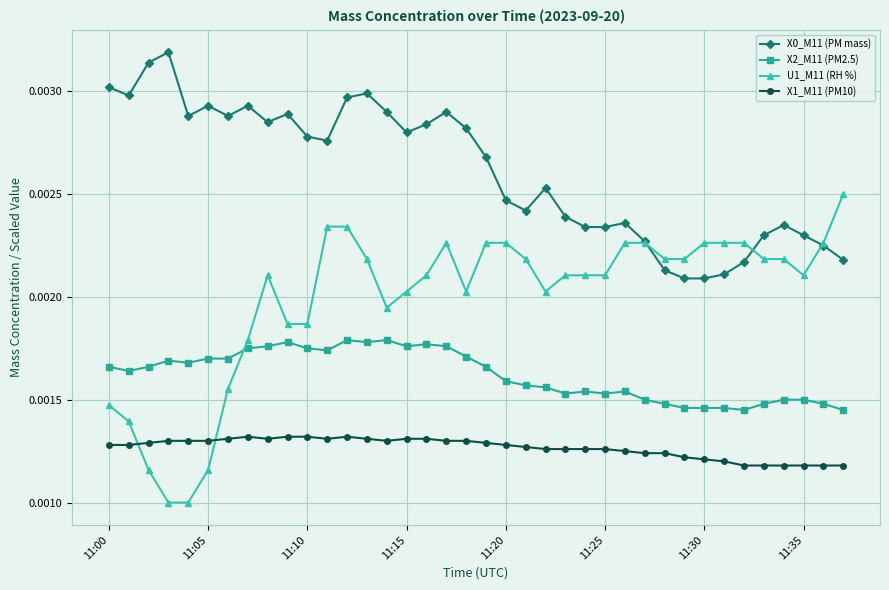

True or false: U1_M11 (RH %) has more than 1 points higher than both neighbors.

True